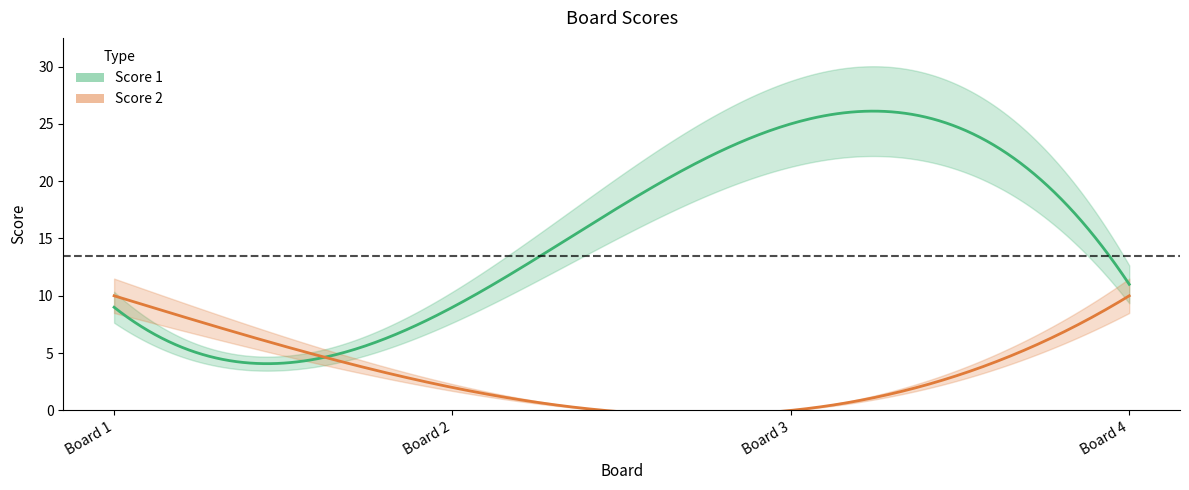

True or false: Score 1 has a value of 11 at 4.

True